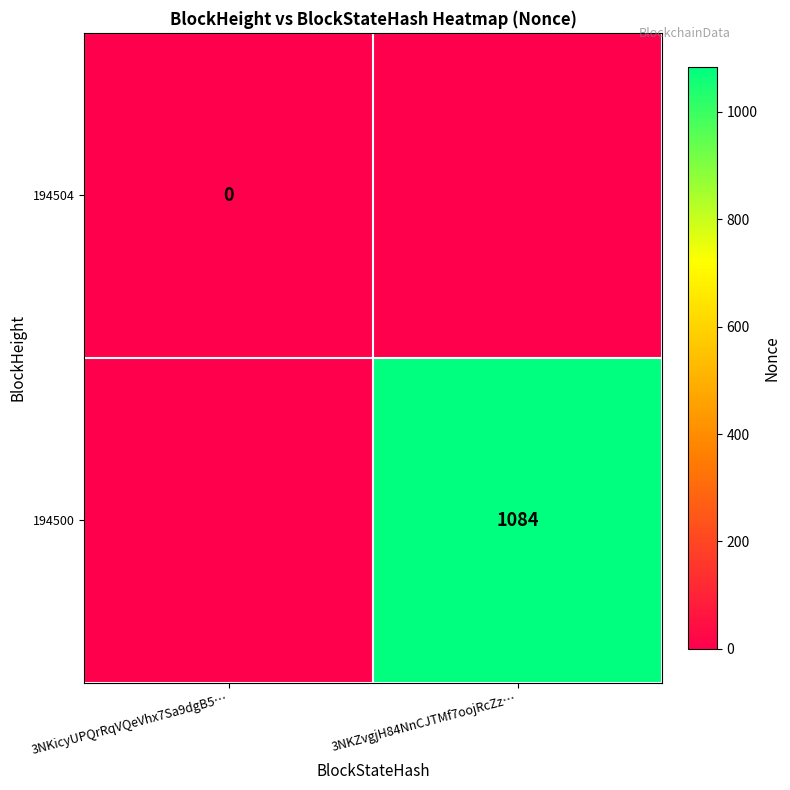

True or false: 194500 has a value of 338.4 at 3NKZvgjH84NnCJTMf7oojRcZz….

False